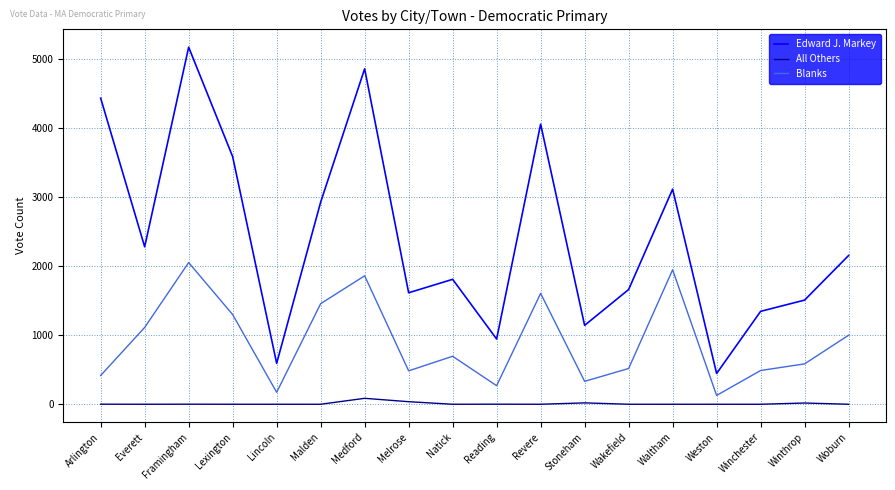

Where is the first local minimum for Blanks?

Lincoln